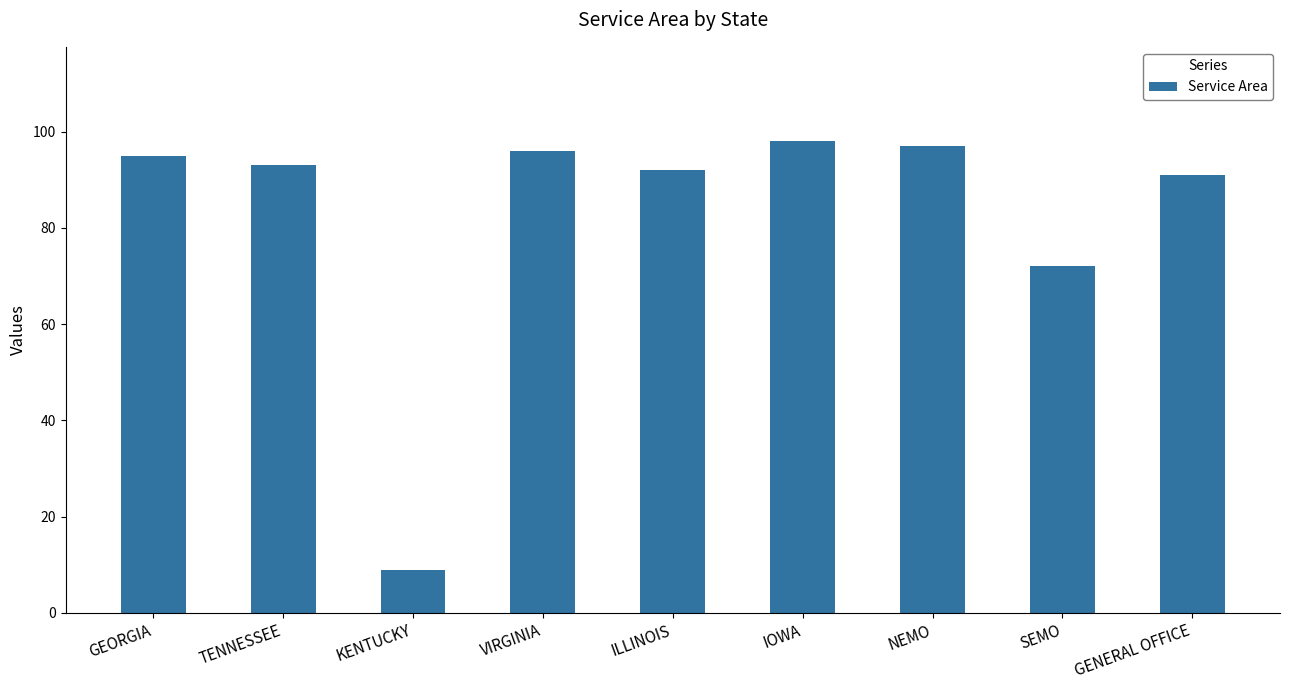

Read the value at KENTUCKY.

9